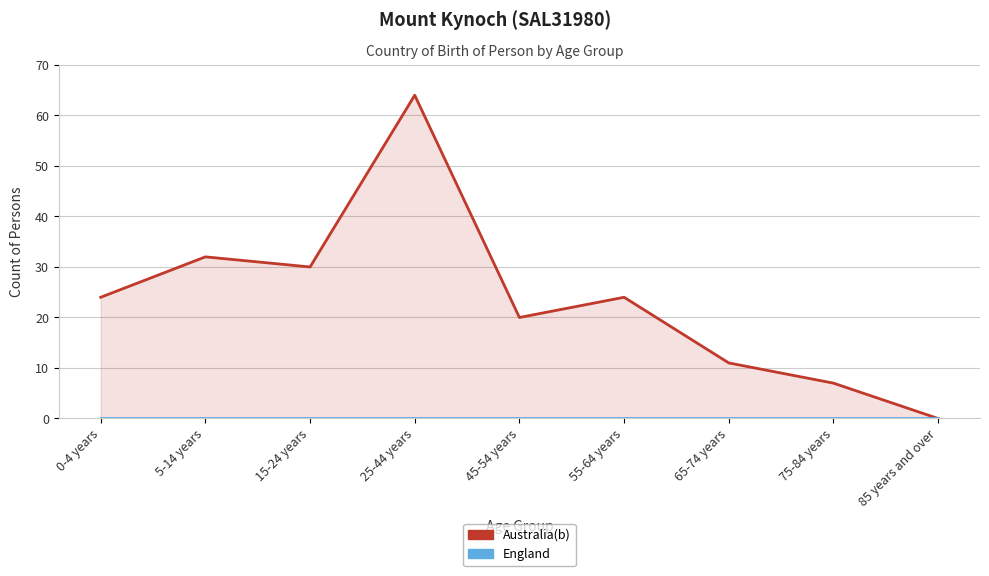

What are all the series names shown in the legend?

Australia(b), England